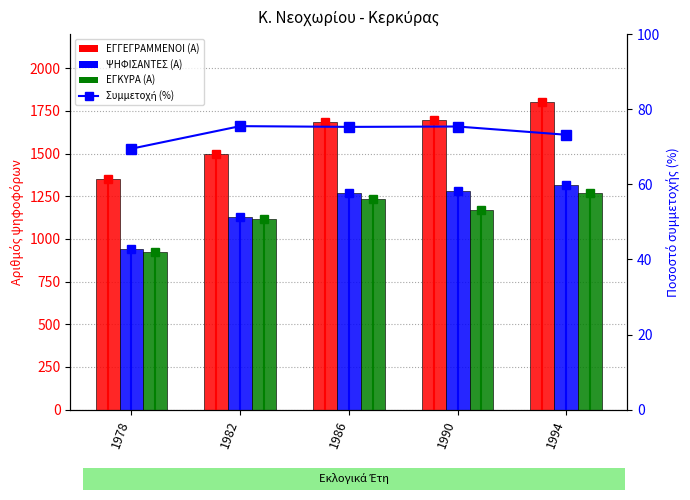

The value of ΨΗΦΙΣΑΝΤΕΣ (Α) at 1978 is 941.0. True or false?

True